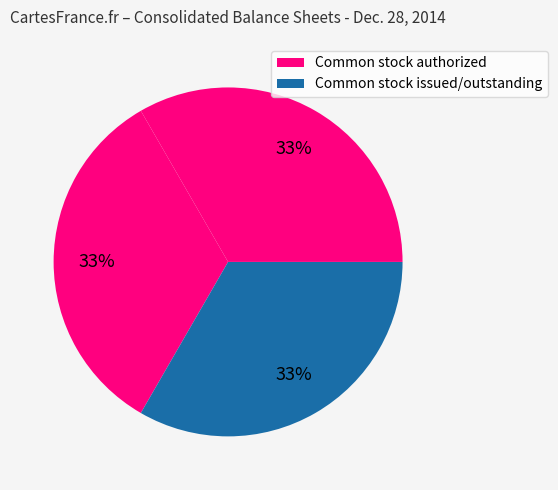

Which category has the biggest portion of the pie?

Common stock authorized (shares)